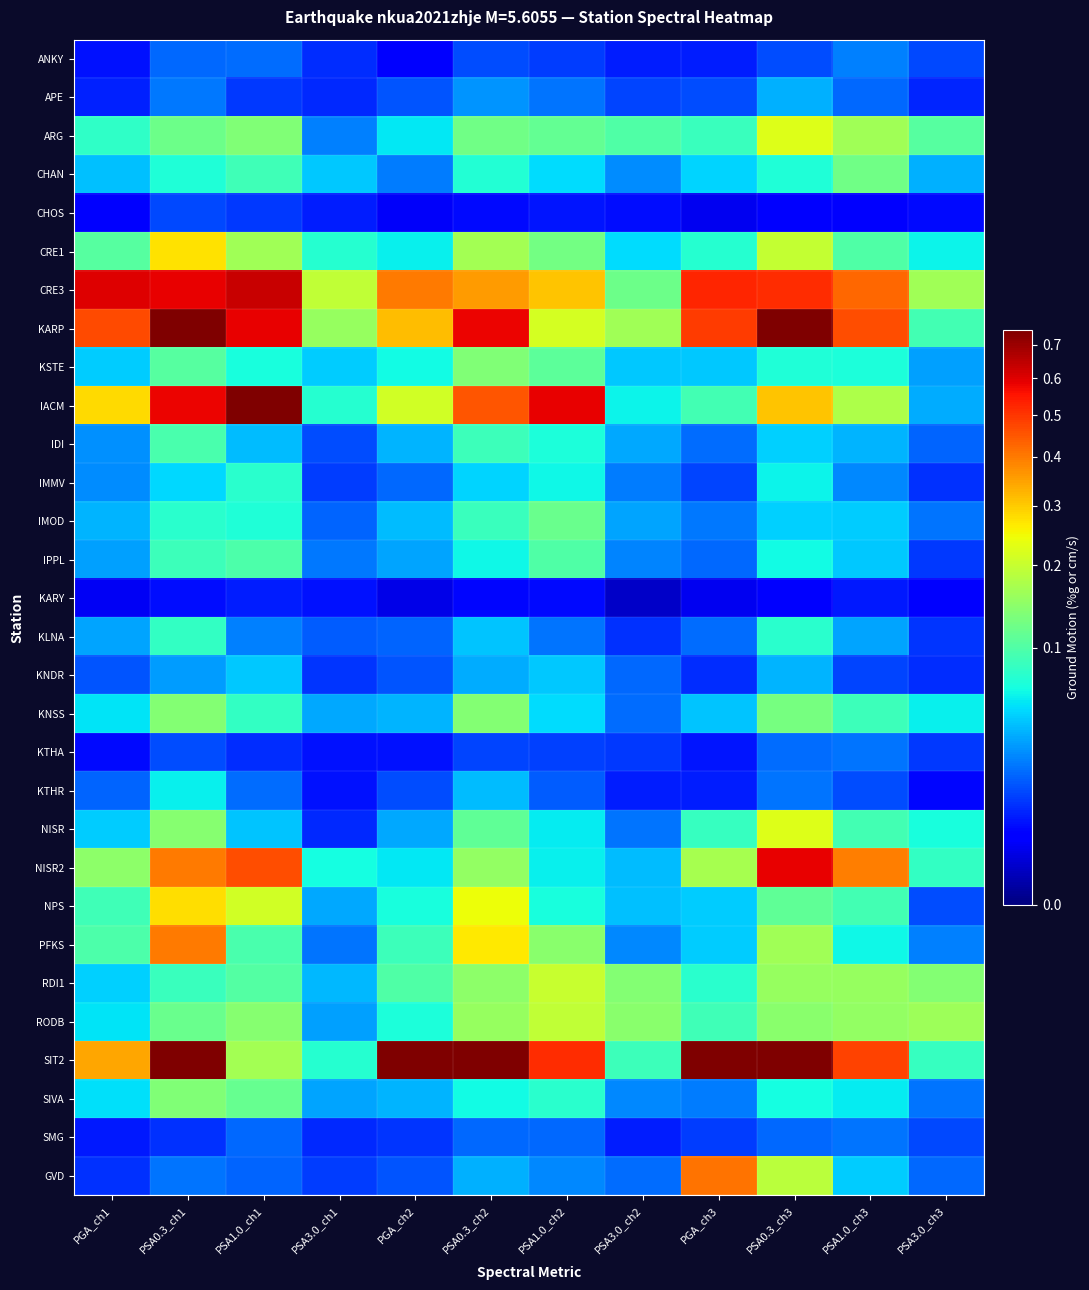

How many series are shown in this chart?

30